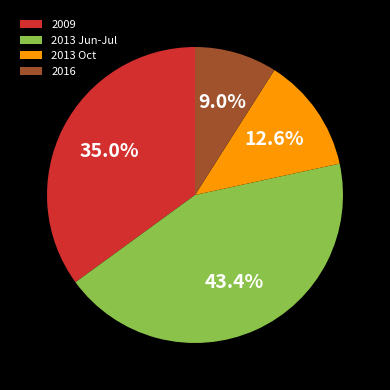

Count the number of slices in the pie.

4